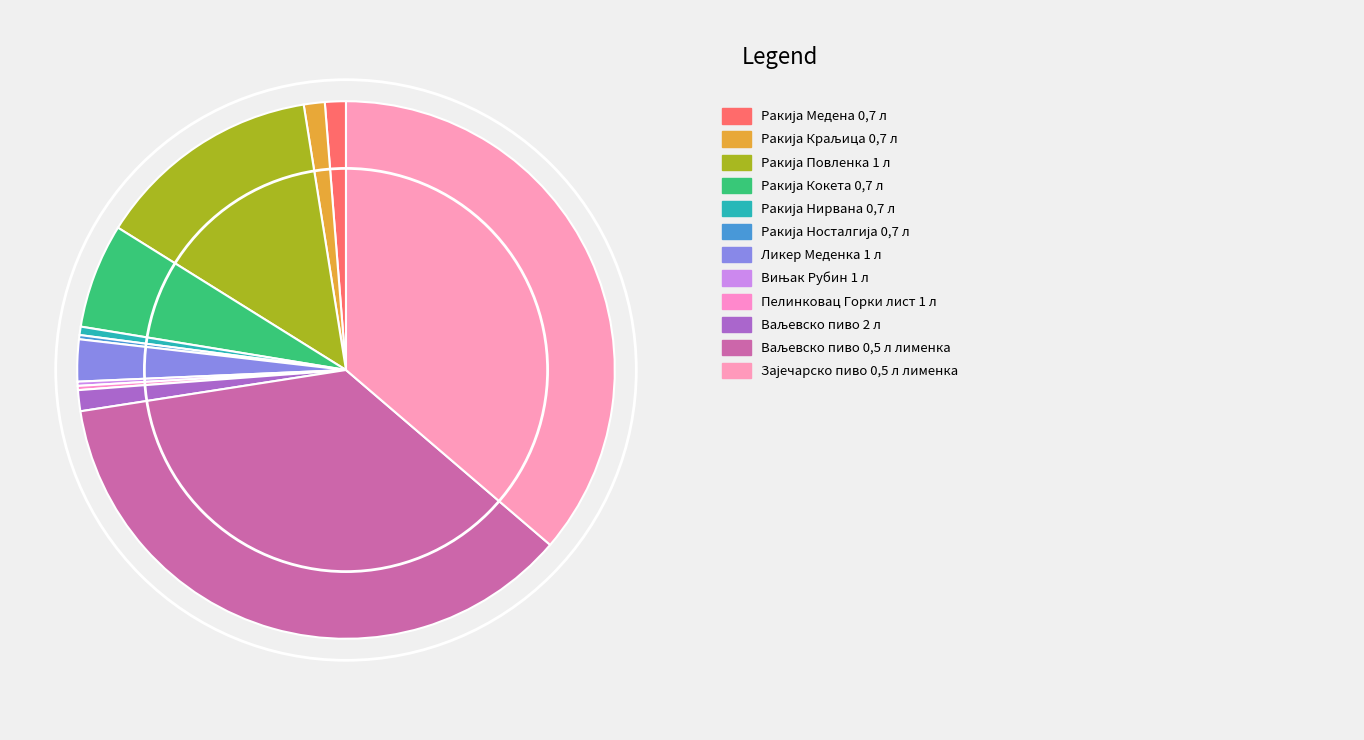

To the nearest percent, what is the average slice percentage?

8%